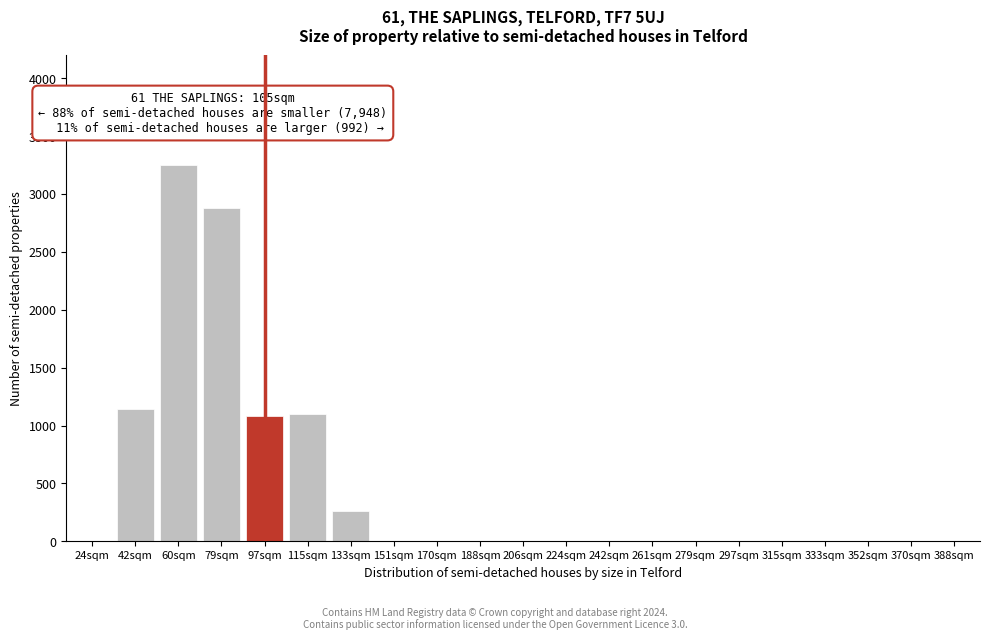

Reading right to left, extract all data points from this chart.

388sqm=0	370sqm=0	352sqm=0	333sqm=0	315sqm=0	297sqm=0	279sqm=0	261sqm=0	242sqm=0	224sqm=0	206sqm=0	188sqm=0	170sqm=0	151sqm=0	133sqm=260	115sqm=1100	97sqm=1080	79sqm=2880	60sqm=3250	42sqm=1140	24sqm=0